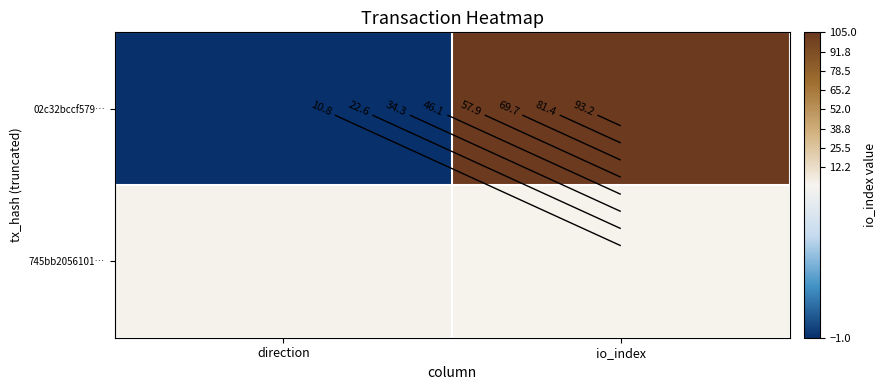

What is the average value of the 02c32bccf579… series?

52